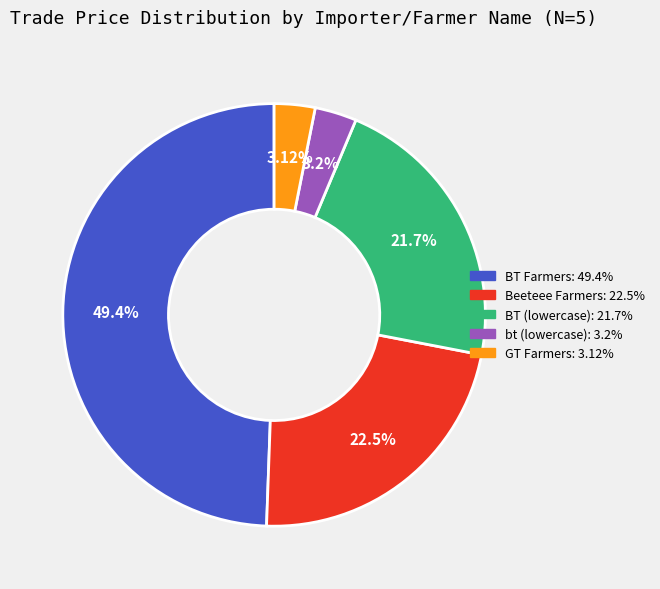

How many segments does this pie chart have?

5